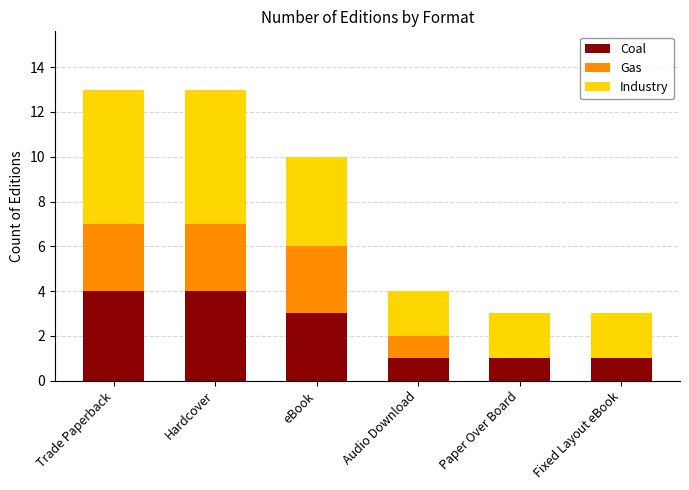

Reading left to right, transcribe the values for Coal.

Trade Paperback=4	Hardcover=4	eBook=3	Audio Download=1	Paper Over Board=1	Fixed Layout eBook=1